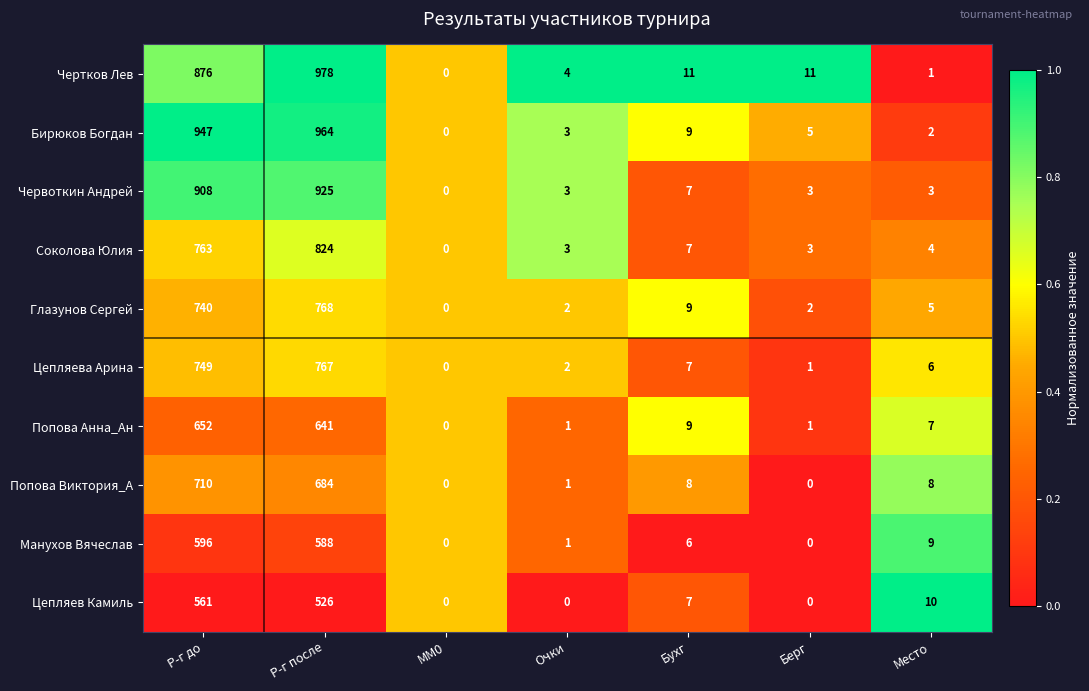

What is the difference between the Манухов Вячеслав values at MM0 and Р-г после?

588